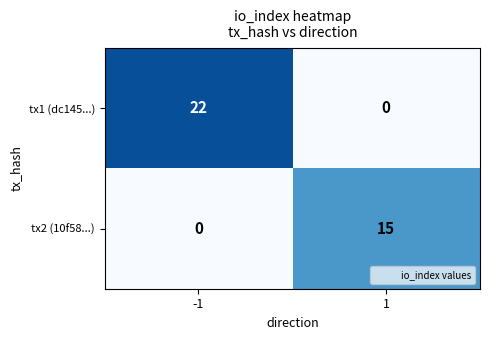

What is the average value of the tx2 (10f58...) series?

8